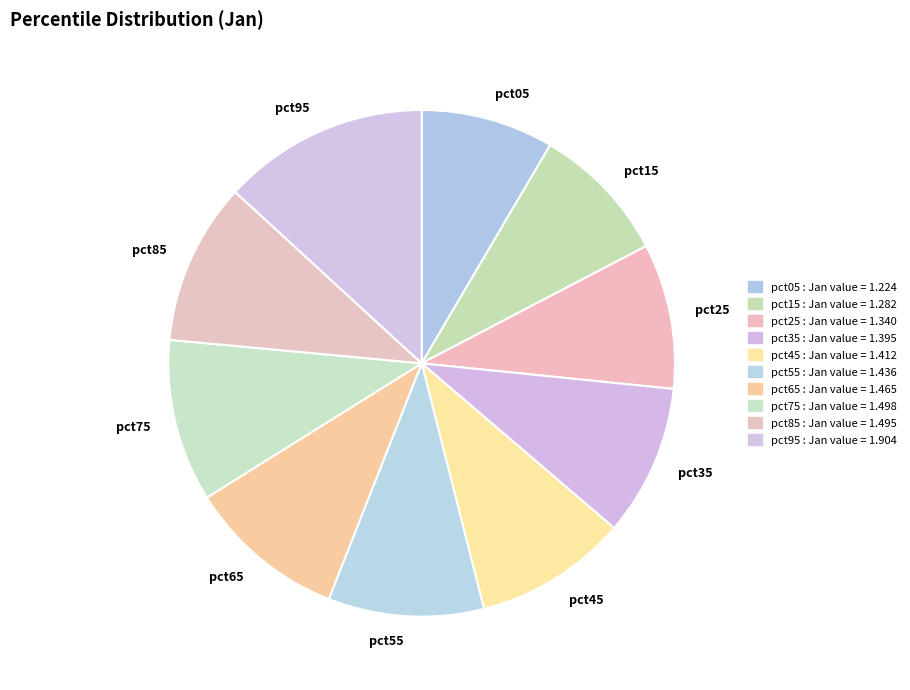

The pct45 slice represents 10% of the pie. True or false?

True